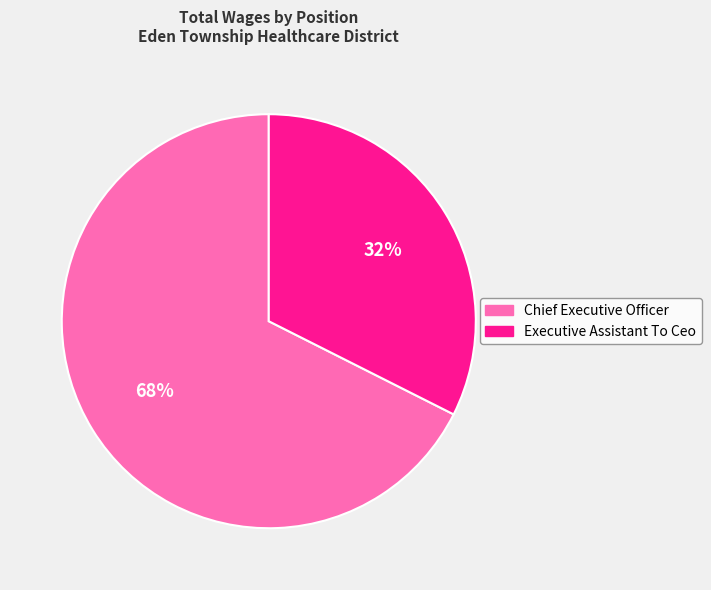

To the nearest percent, what is the average slice percentage?

50%